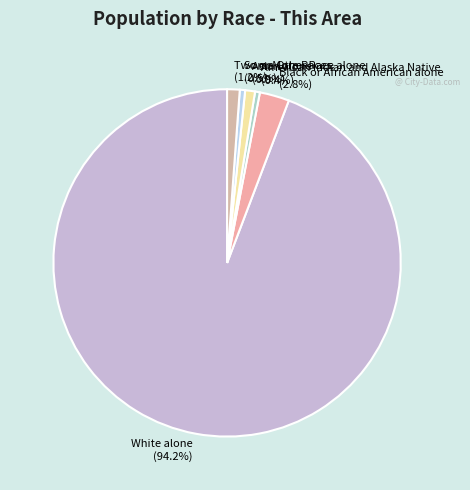

True or false: Two or More Races accounts for 1% of the total.

True